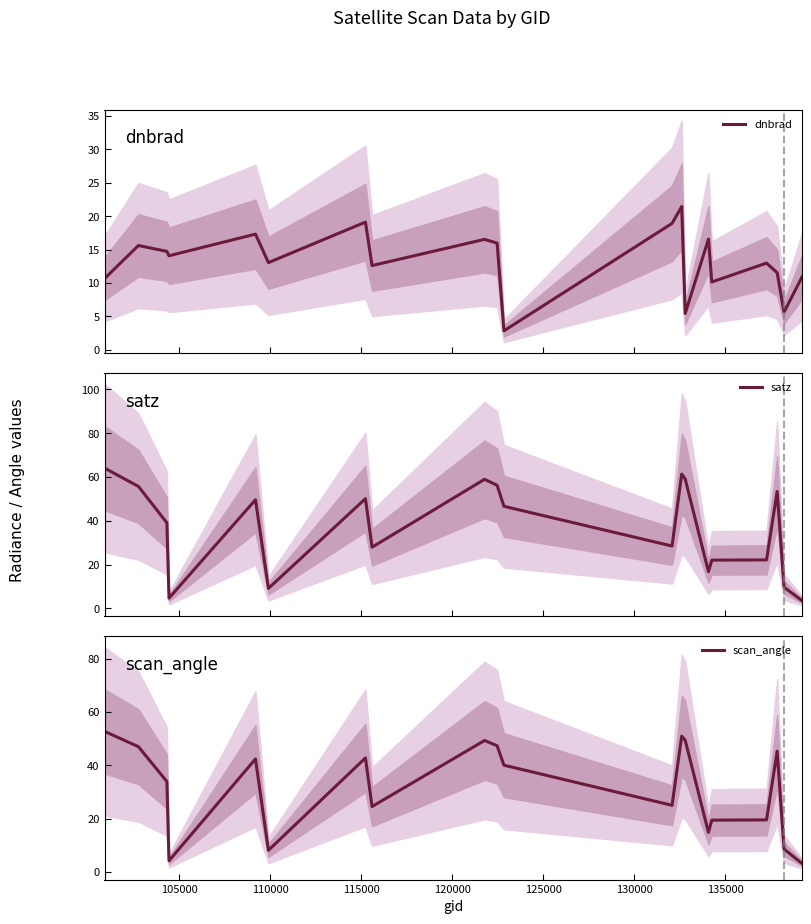

What is the minimum value for dnbrad?

2.8